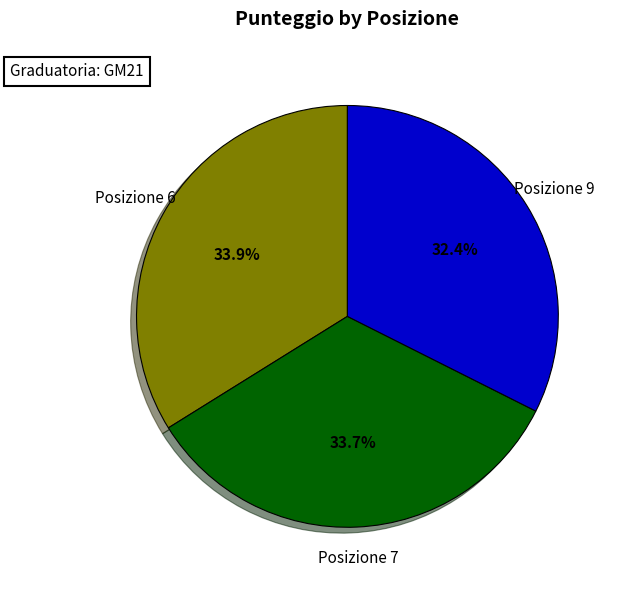

What is the ratio of the value at Posizione 7 to the value at Posizione 9?

1.0